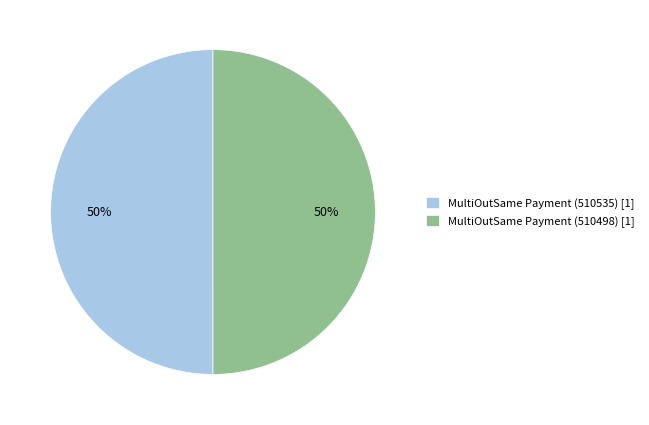

To the nearest percent, what is the average slice percentage?

50%